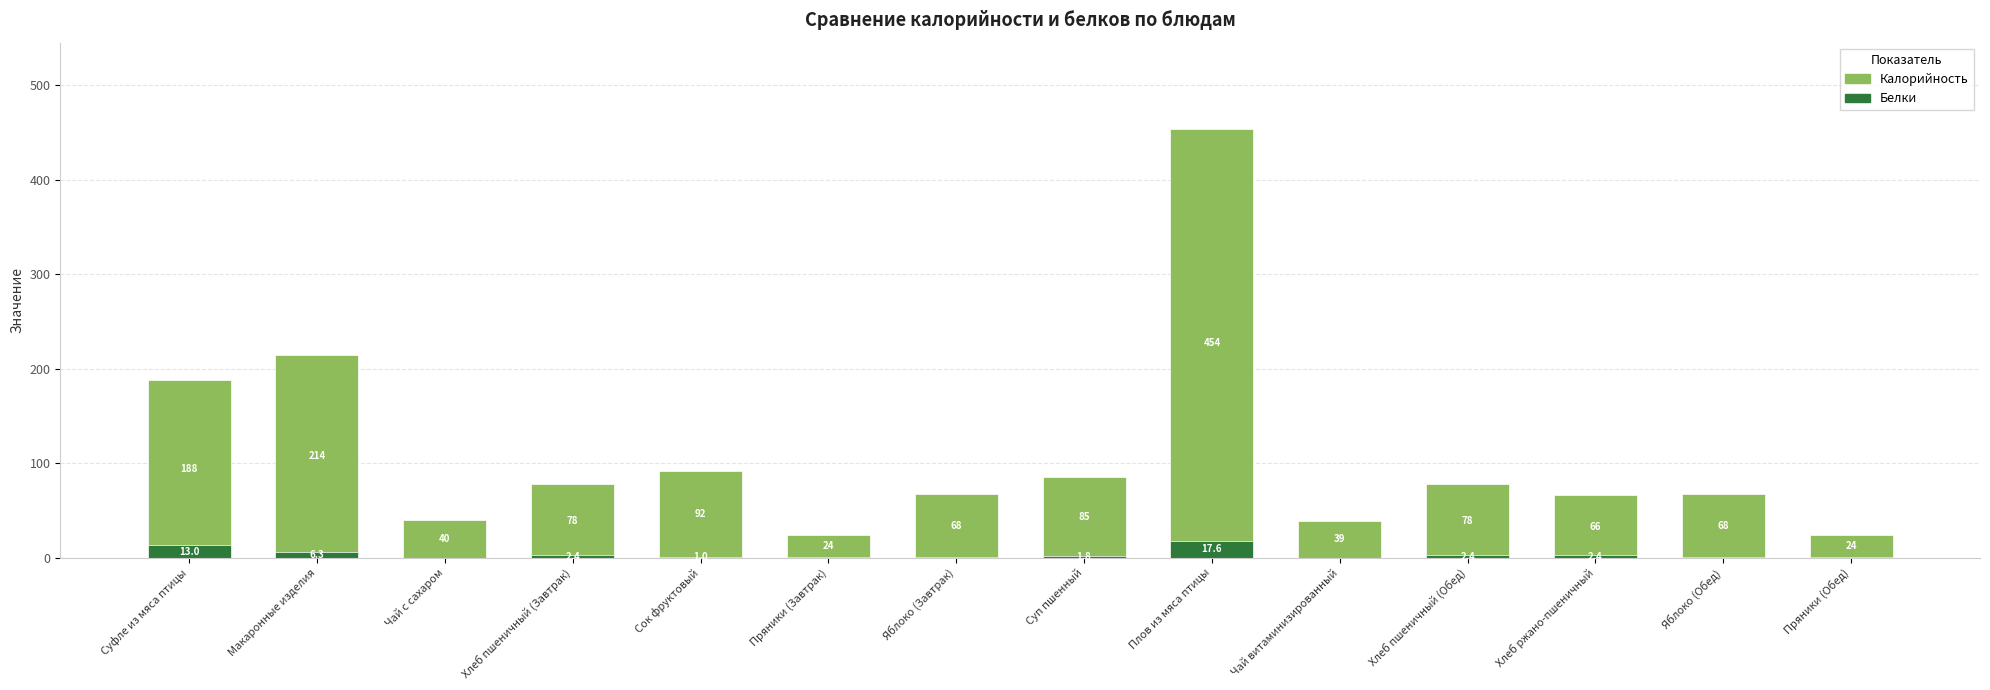

How many data points in Калорийность are above 78?

5